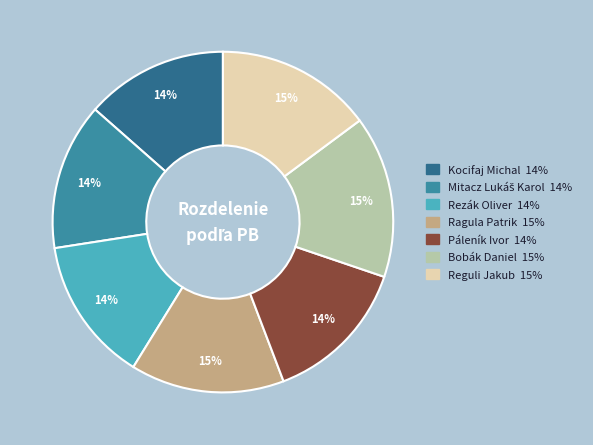

To the nearest percent, what portion does Rezák Oliver represent?

14%